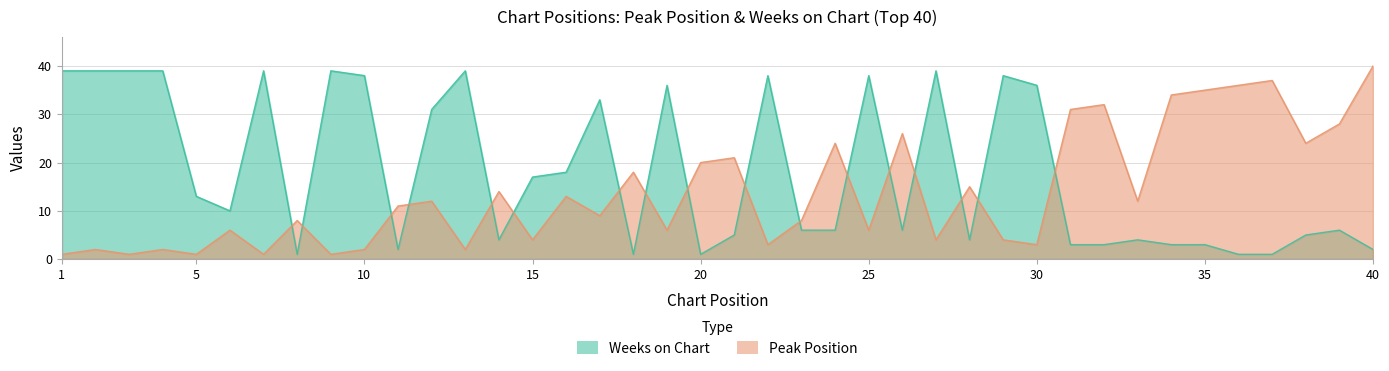

Reading right to left, transcribe all the data shown in this chart.

Peak Position: 40=40	39=28	38=24	37=37	36=36	35=35	34=34	33=12	32=32	31=31	30=3	29=4	28=15	27=4	26=26	25=6	24=24	23=8	22=3	21=21	20=20	19=6	18=18	17=9	16=13	15=4	14=14	13=2	12=12	11=11	10=2	9=1	8=8	7=1	6=6	5=1	4=2	3=1	2=2	1=1
Weeks on Chart: 40=2	39=6	38=5	37=1	36=1	35=3	34=3	33=4	32=3	31=3	30=36	29=38	28=4	27=39	26=6	25=38	24=6	23=6	22=38	21=5	20=1	19=36	18=1	17=33	16=18	15=17	14=4	13=39	12=31	11=2	10=38	9=39	8=1	7=39	6=10	5=13	4=39	3=39	2=39	1=39